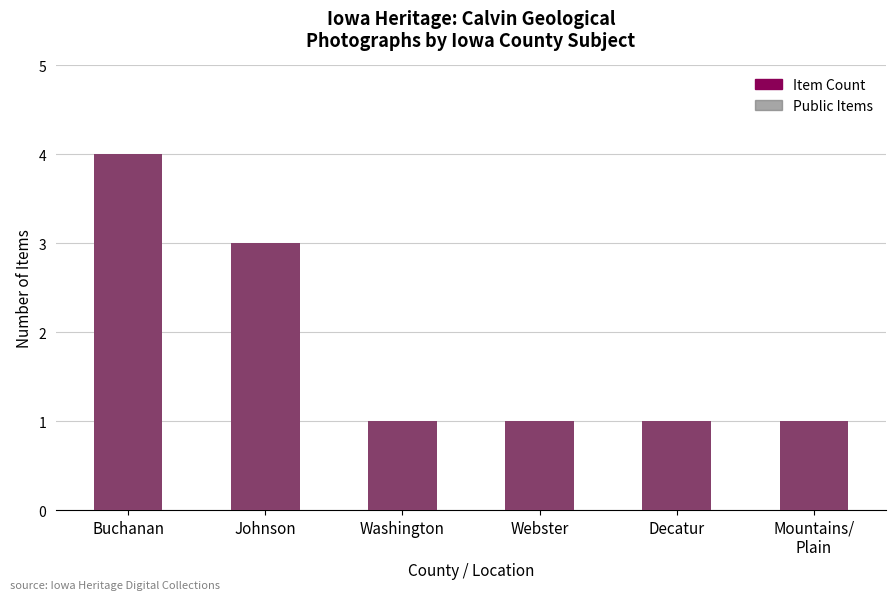

What is the label of the 1st bar from the left?

Buchanan